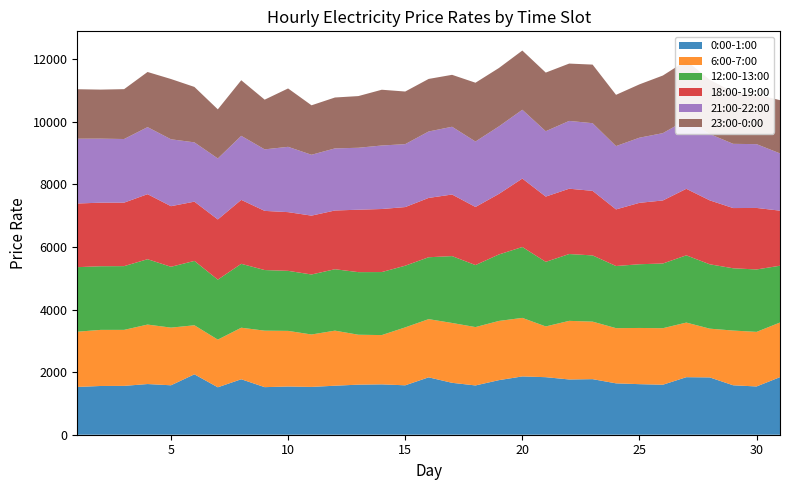

Reading right to left, what are all the values shown in this chart?

0:00-1:00: 31=1839.5	30=1541.9	29=1579.5	28=1830.9	27=1838.0	26=1597.1	25=1615.3	24=1641.2	23=1775.6	22=1765.2	21=1838.3	20=1862.5	19=1743.5	18=1574.4	17=1658.3	16=1833.3	15=1578.8	14=1608.9	13=1599.7	12=1565.7	11=1527.7	10=1540.2	9=1519.7	8=1772.2	7=1515.5	6=1929.8	5=1579.4	4=1619.1	3=1560.7	2=1557.1	1=1526.8
6:00-7:00: 31=1744.8	30=1743.6	29=1748.5	28=1557.8	27=1744.9	26=1805.8	25=1795.5	24=1763.4	23=1837.3	22=1872.5	21=1621.2	20=1870.2	19=1891.6	18=1864.3	17=1912.0	16=1859.4	15=1850.5	14=1574.4	13=1594.6	12=1759.5	11=1674.3	10=1777.3	9=1804.7	8=1646.3	7=1522.5	6=1566.9	5=1842.2	4=1899.9	3=1789.0	2=1792.3	1=1764.3
12:00-13:00: 31=1814.6	30=1994.1	29=1989.3	28=2056.1	27=2147.8	26=2067.1	25=2035.8	24=1984.9	23=2115.3	22=2135.0	21=2063.2	20=2264.4	19=2123.8	18=1980.9	17=2136.1	16=1977.1	15=1970.2	14=2013.4	13=1999.7	12=1961.8	11=1917.0	10=1917.8	9=1936.6	8=2041.5	7=1916.6	6=2056.0	5=1943.4	4=2088.2	3=2036.4	2=2033.3	1=2061.9
18:00-19:00: 31=1759.4	30=1965.1	29=1923.9	28=2042.6	27=2125.3	26=2014.0	25=1961.8	24=1808.6	23=2062.9	22=2086.7	21=2084.8	20=2186.7	19=1934.7	18=1856.2	17=1967.6	16=1895.1	15=1873.2	14=2014.3	13=1994.4	12=1876.6	11=1880.2	10=1875.8	9=1890.0	8=2042.8	7=1922.6	6=1893.1	5=1936.1	4=2077.5	3=2028.3	2=2030.5	1=2033.7
21:00-22:00: 31=1829.5	30=2038.1	29=2051.6	28=2120.9	27=2201.9	26=2150.6	25=2080.8	24=2022.8	23=2161.4	22=2165.9	21=2088.5	20=2197.9	19=2156.5	18=2091.1	17=2164.4	16=2122.4	15=2010.2	14=2028.7	13=1979.1	12=1983.4	11=1944.4	10=2086.4	9=1965.4	8=2045.8	7=1948.4	6=1894.4	5=2137.7	4=2142.5	3=2032.5	2=2045.5	1=2070.2
23:00-0:00: 31=1699.7	30=1588.2	29=1656.1	28=1730.8	27=1893.8	26=1840.8	25=1704.1	24=1637.4	23=1871.8	22=1831.6	21=1872.9	20=1891.7	19=1865.6	18=1878.4	17=1659.2	16=1679.2	15=1681.1	14=1781.5	13=1651.0	12=1626.2	11=1580.5	10=1864.9	9=1587.8	8=1776.0	7=1569.0	6=1770.9	5=1925.1	4=1761.2	3=1593.0	2=1566.5	1=1580.7